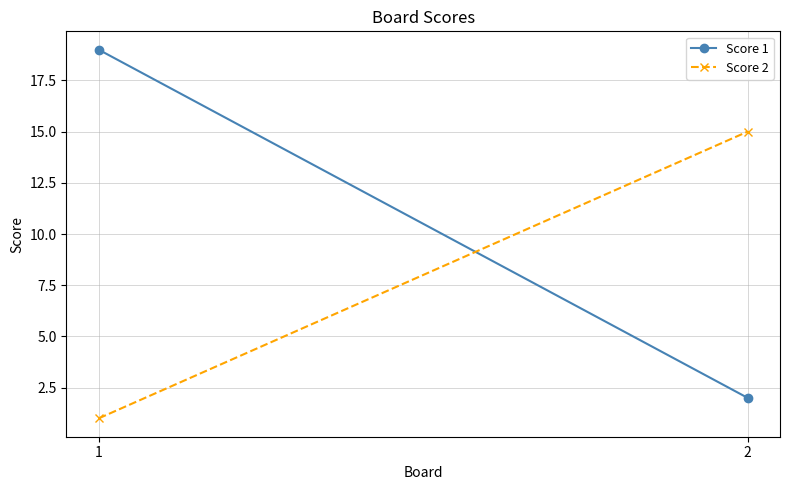

The Score 1 series shows 1 at 2. True or false?

False